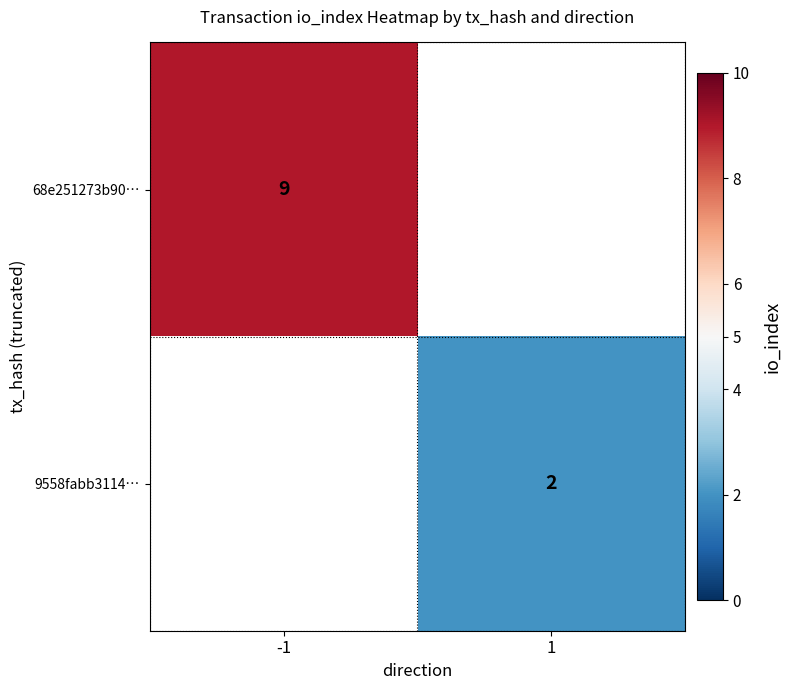

Is the value of 68e251273b90… at -1 greater than the value of 9558fabb3114… at 1?

Yes